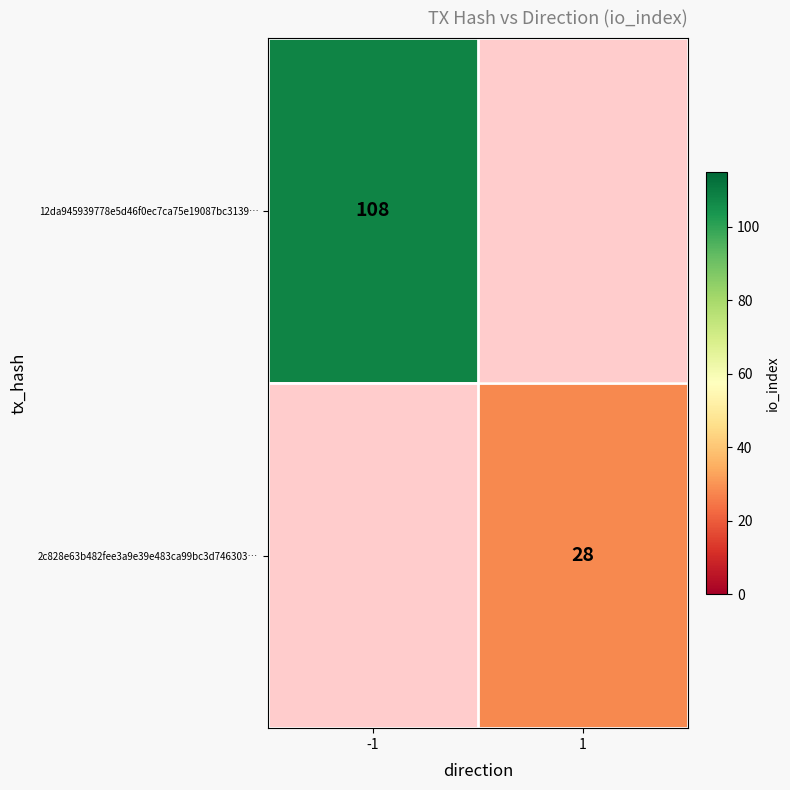

Which label corresponds to the smallest value in the chart?

1